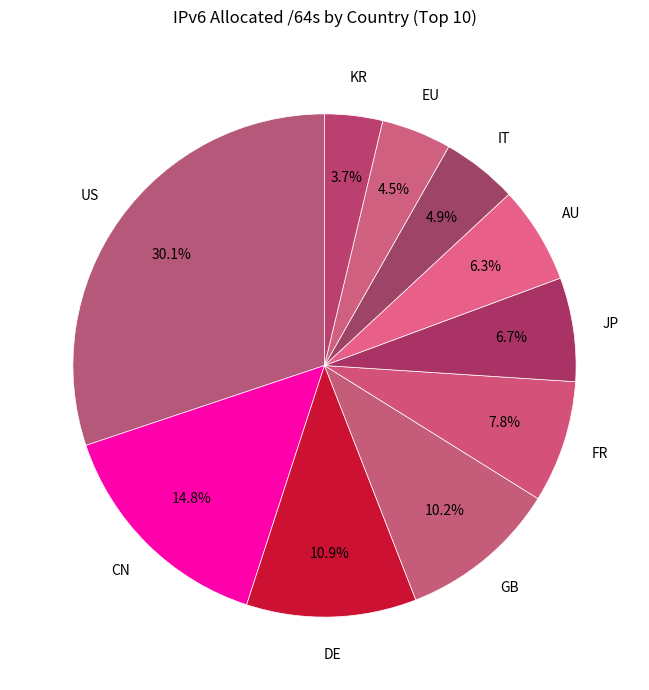

How many segments does this pie chart have?

10